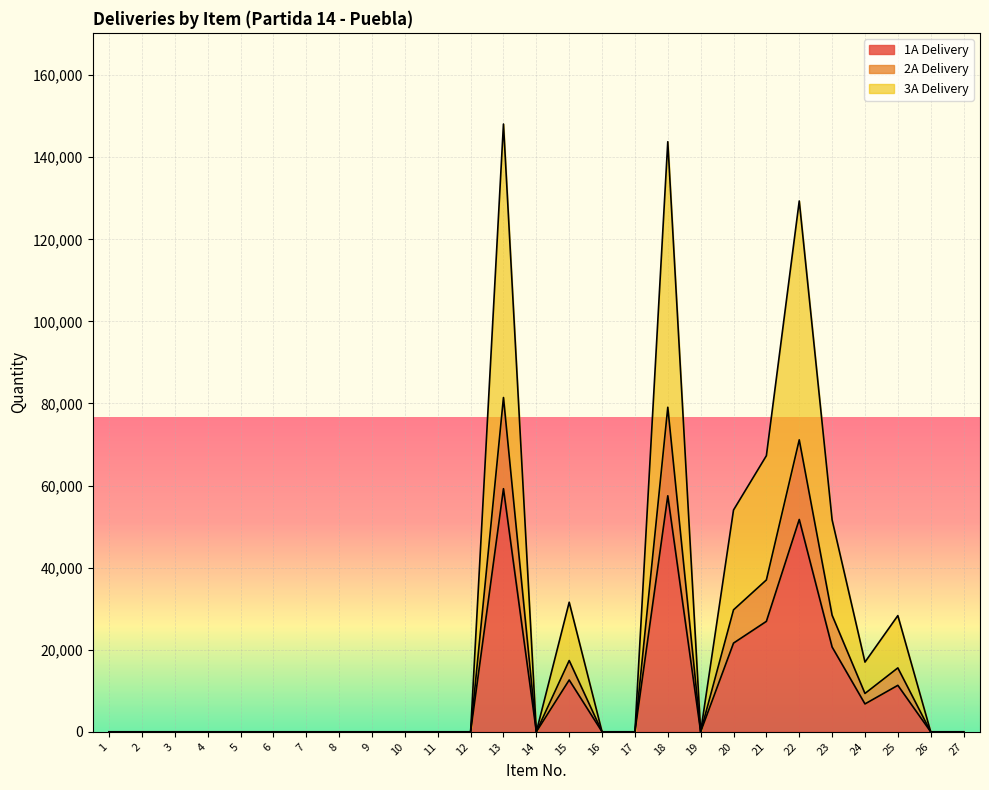

Reading left to right, list all the values displayed in this chart.

1A Delivery: 1=0	2=0	3=0	4=0	5=0	6=0	7=0	8=0	9=0	10=0	11=0	12=0	13=59236	14=0	15=12630	16=0	17=0	18=57510	19=0	20=21616	21=26910	22=51736	23=20656	24=6796	25=11326	26=0	27=0
2A Delivery: 1=0	2=0	3=0	4=0	5=0	6=0	7=0	8=0	9=0	10=0	11=0	12=0	13=81449	14=0	15=17366	16=0	17=0	18=79076	19=0	20=29722	21=37001	22=71137	23=28402	24=9344	25=15573	26=0	27=0
3A Delivery: 1=0	2=0	3=0	4=0	5=0	6=0	7=0	8=0	9=0	10=0	11=0	12=0	13=148089	14=0	15=31575	16=0	17=0	18=143775	19=0	20=54039	21=67275	22=129339	23=51639	24=16989	25=28314	26=0	27=0